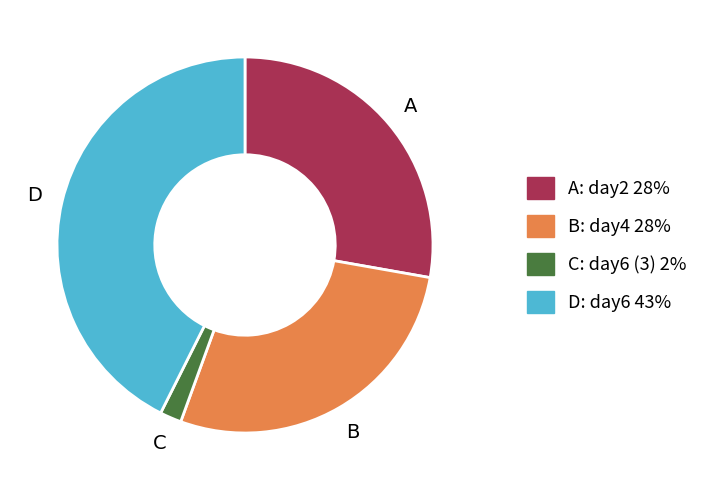

Is the sum of A and B greater than half?

Yes